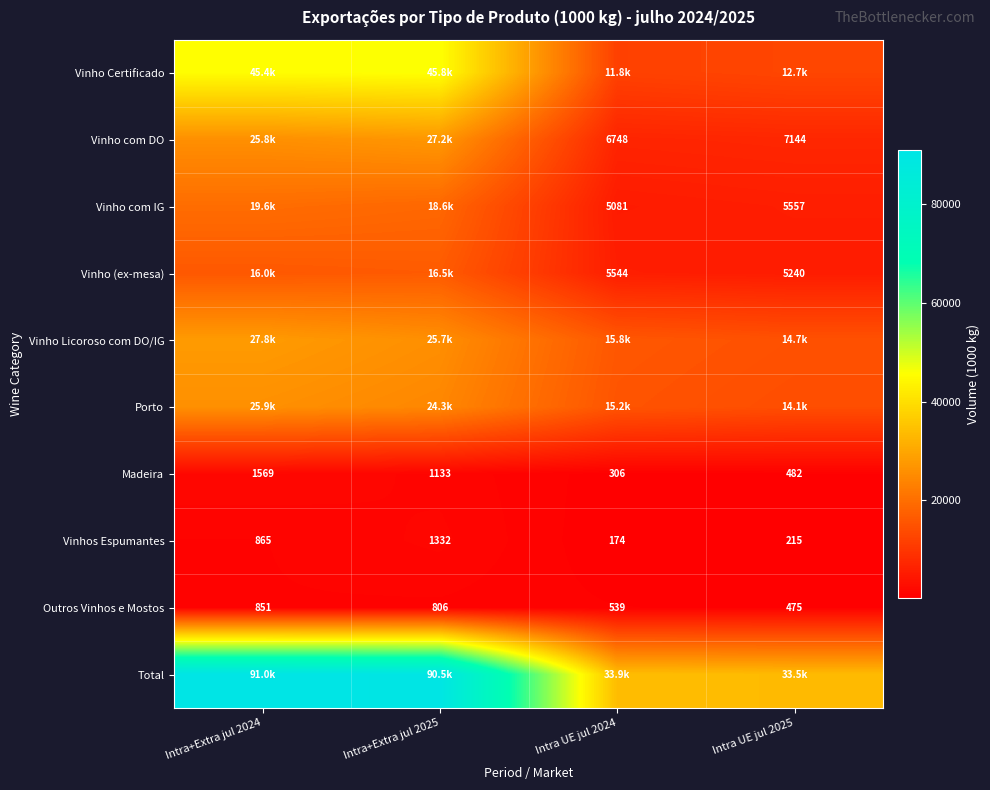

Which series has the largest total across all categories?

Total